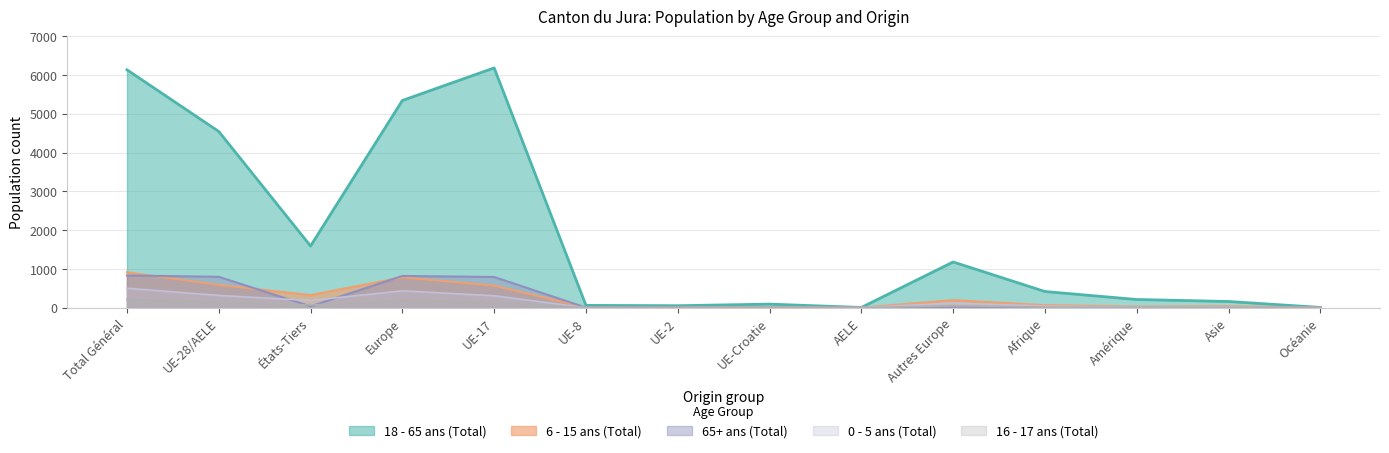

How many values in 6 - 15 ans (Total) are above zero?

13